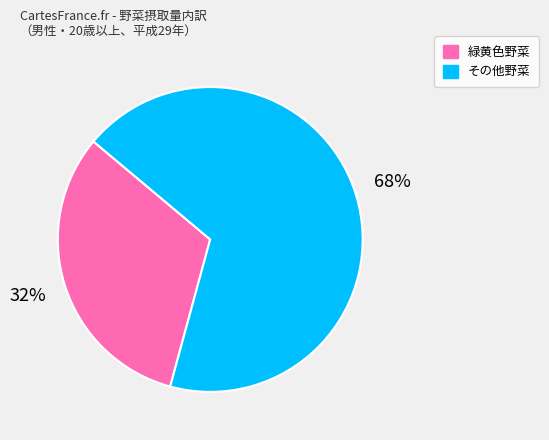

Which slice is the smallest?

緑黄色野菜